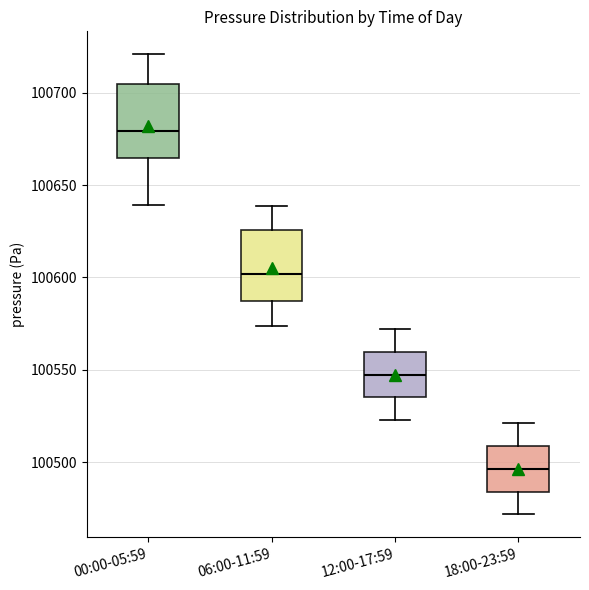

Reading left to right, read every box against the y-axis: the position of its median line, the range the box covers, and the ends of its whiskers. The values are not printed on the chart, so give them approximately, as read against the axis.

00:00-05:59: median 100680, box 100665 to 100705, whiskers 100640 to 100720
06:00-11:59: median 100600, box 100585 to 100625, whiskers 100575 to 100640
12:00-17:59: median 100545, box 100535 to 100560, whiskers 100525 to 100570
18:00-23:59: median 100495, box 100485 to 100510, whiskers 100470 to 100520